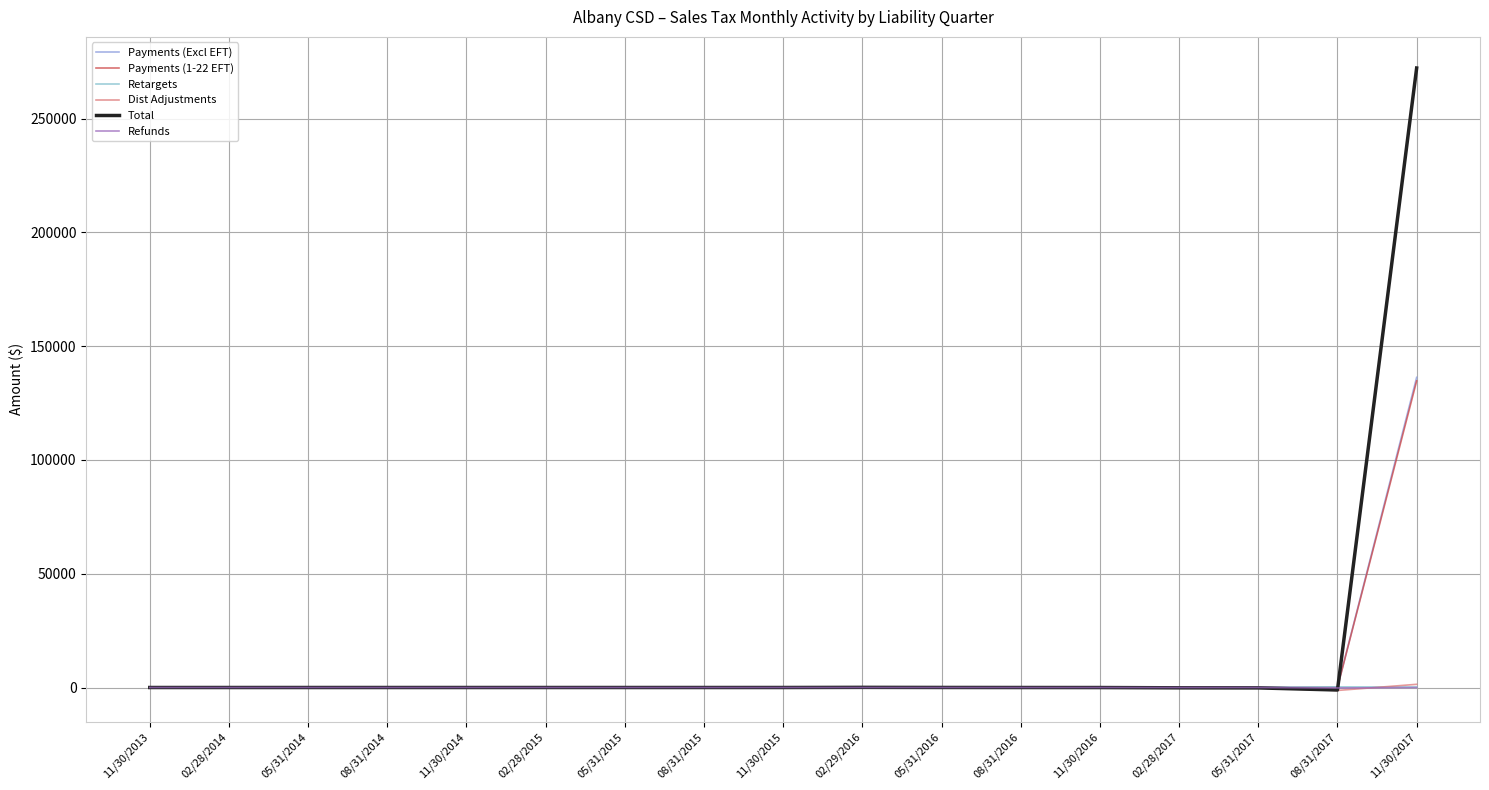

Does the chart display data point markers on the line(s)?

No